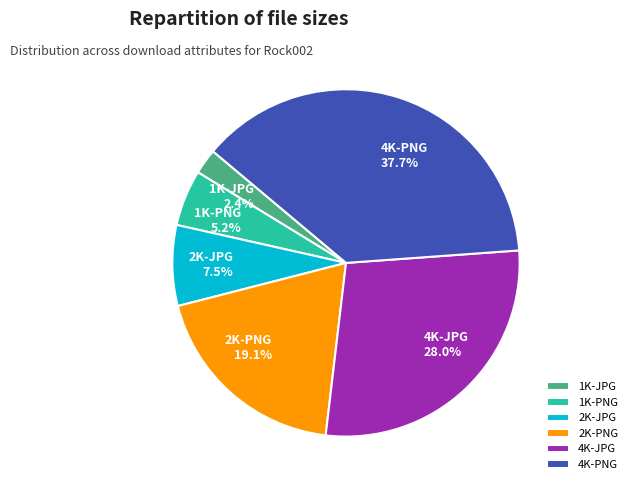

What percentage is the 4K-PNG slice, to the nearest percent?

38%